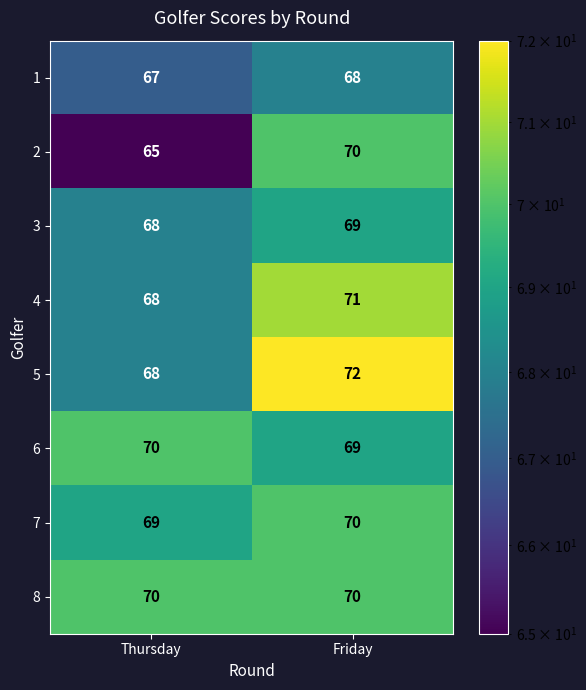

What is the total value across all series at Friday?

559